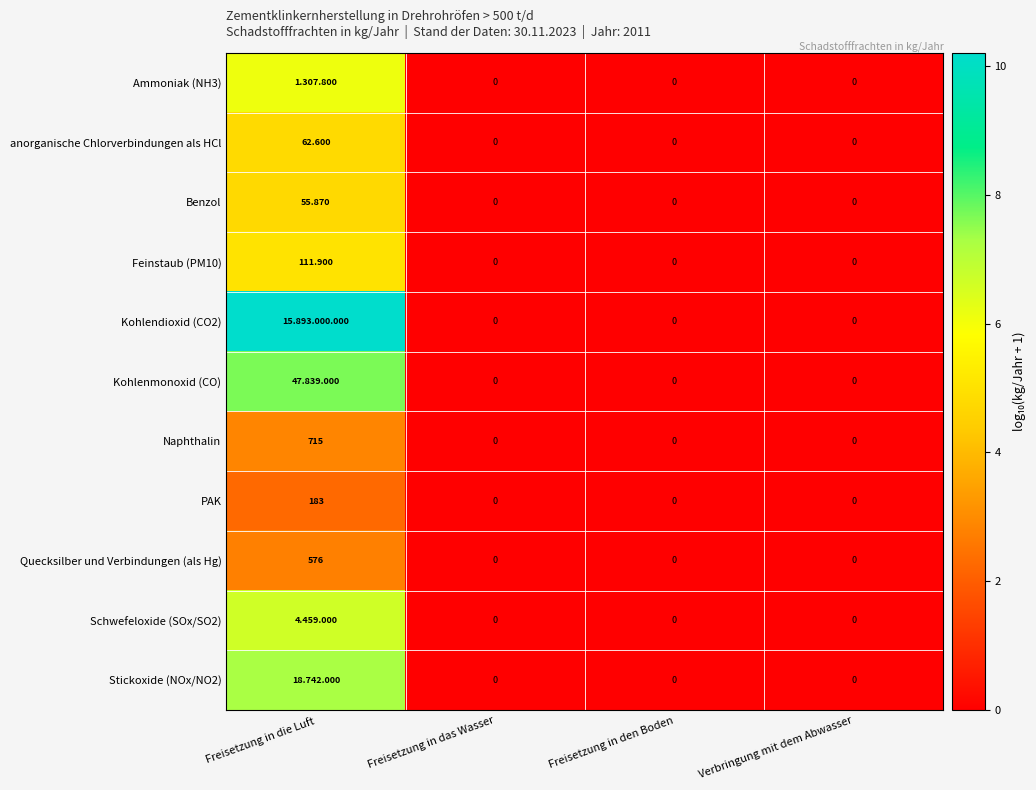

At which category is the sum across all series the highest?

Freisetzung in die Luft